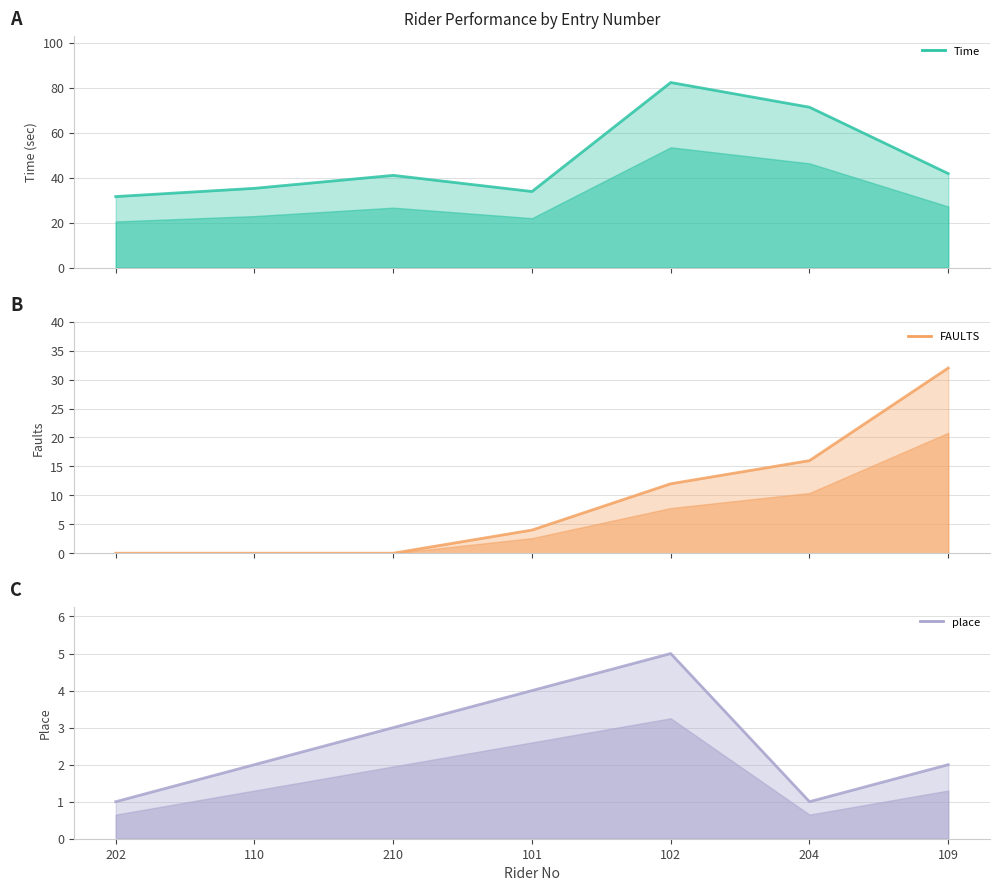

True or false: FAULTS has more than 0 interior local peaks.

False